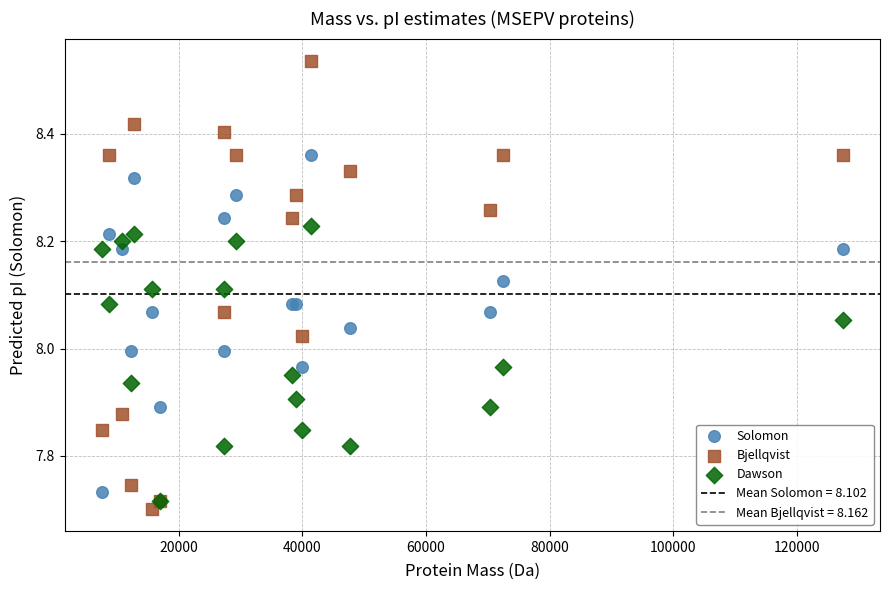

Which series reaches the minimum Y coordinate?

Bjellqvist